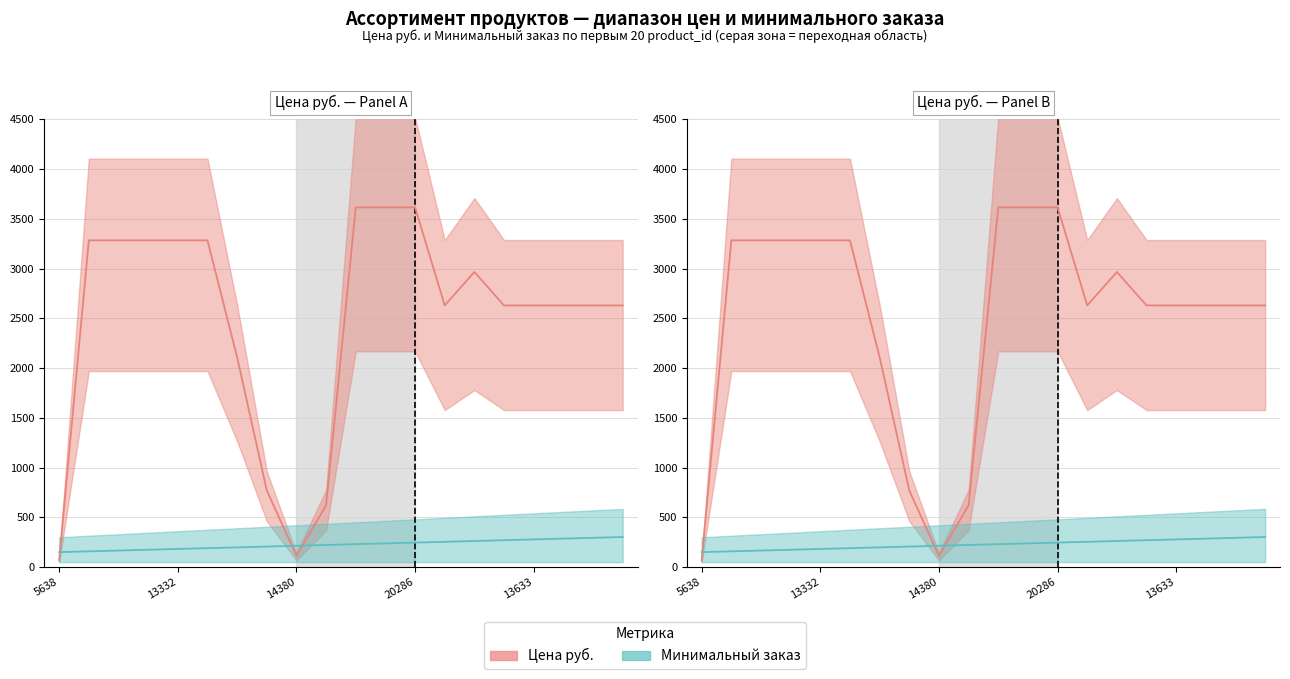

What is the difference between the maximum and minimum values in the Цена руб. series?

3546.3